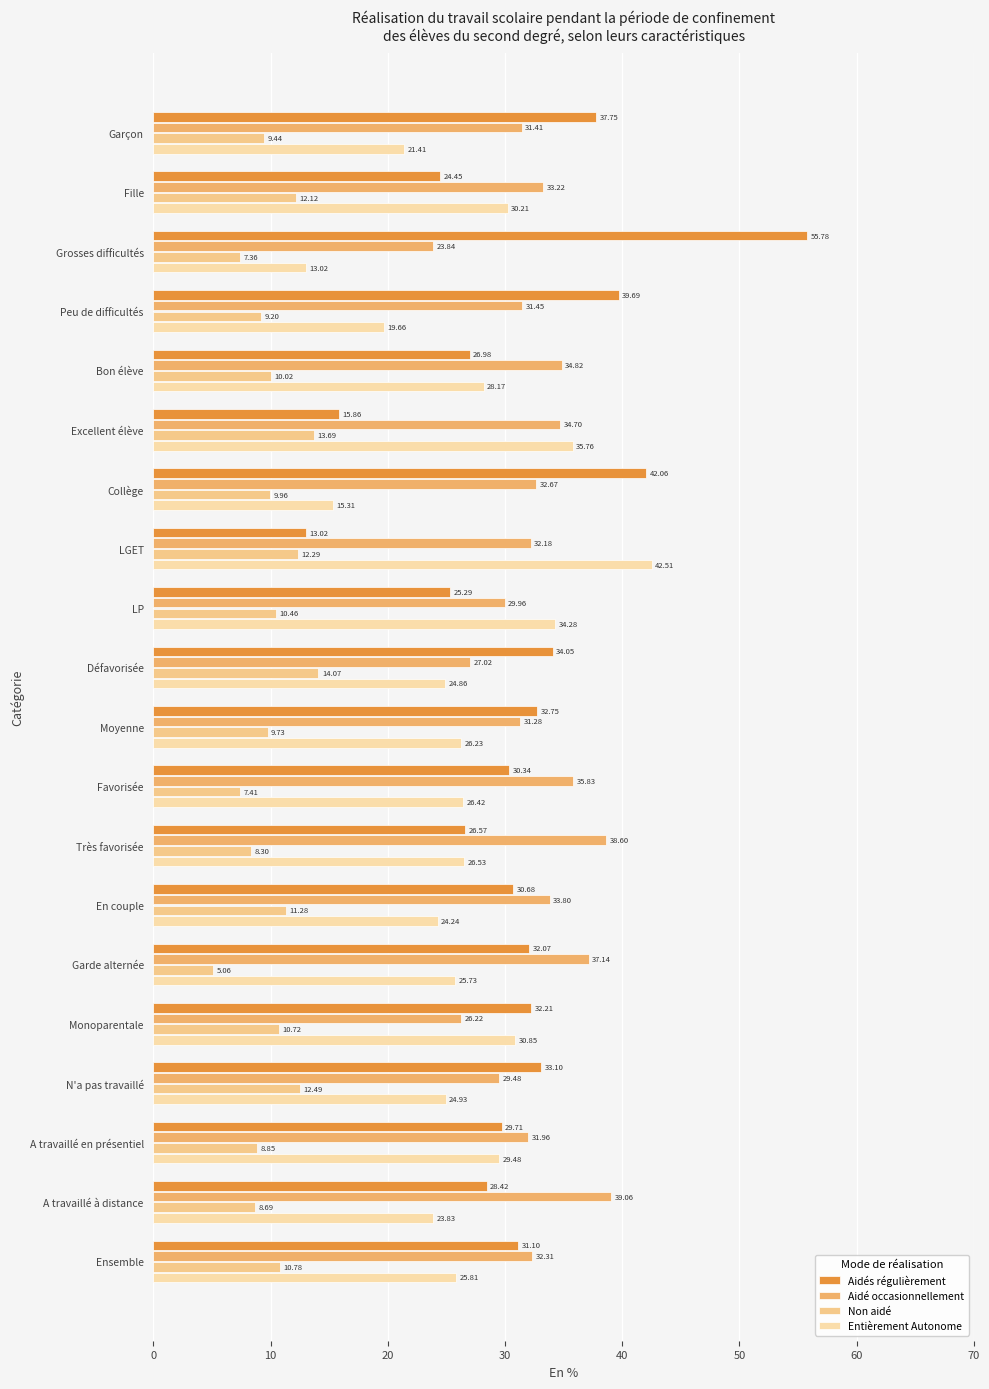

What is the difference between the maximum and minimum values in the Aidés régulièrement series?

42.8